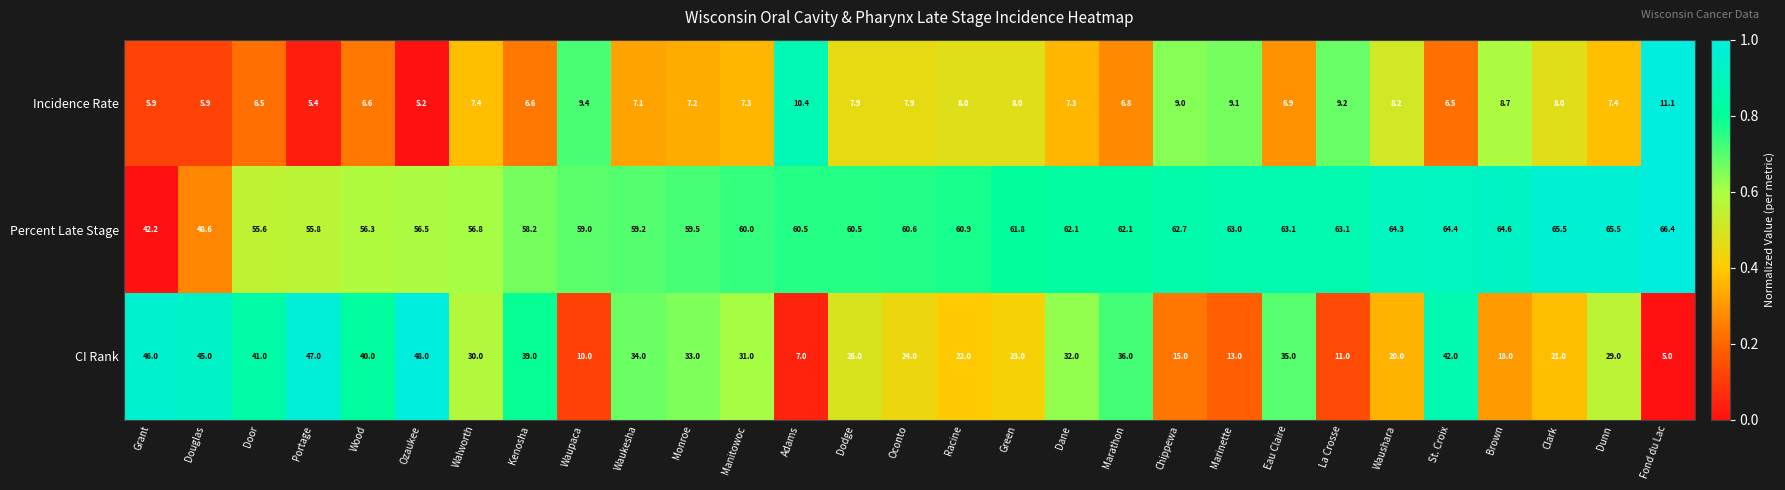

Is it true that Percent Late Stage equals 55.8 at Portage?

True